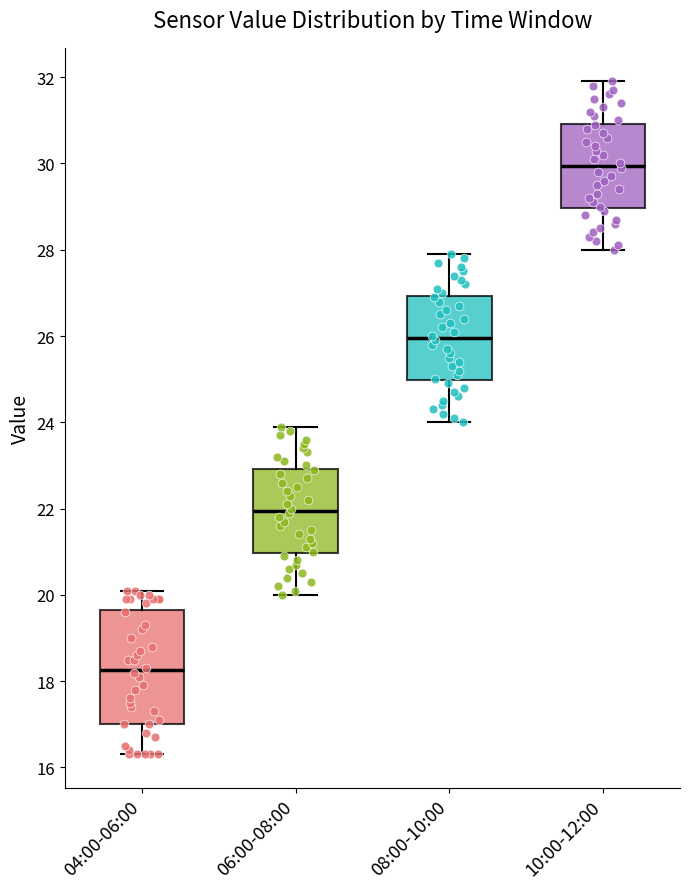

Reading left to right, transcribe this box plot: for each box, give where its median line is, the range the box spans, and where its two whiskers end, as read against the y-axis. The values are not printed on the chart, so give them approximately, as read against the axis.

04:00-06:00: median 18.2, box 17.0 to 19.6, whiskers 16.4 to 20.2
06:00-08:00: median 22.0, box 21.0 to 23.0, whiskers 20.0 to 24.0
08:00-10:00: median 26.0, box 25.0 to 27.0, whiskers 24.0 to 28.0
10:00-12:00: median 30.0, box 29.0 to 31.0, whiskers 28.0 to 32.0